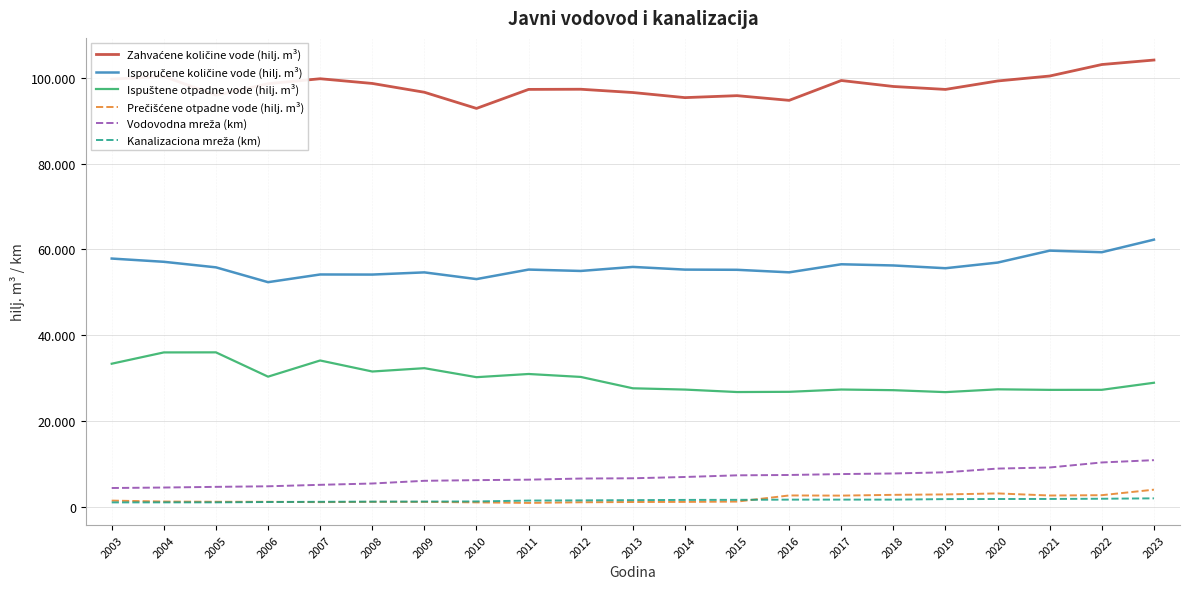

Which series has the largest range (max minus min)?

Zahvaćene količine vode (hilj. m³)